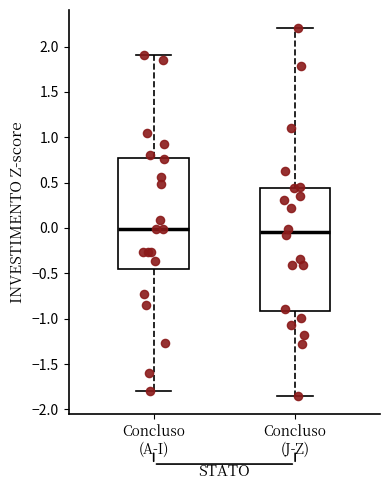

Reading left to right, transcribe this box plot: for each box, give where its median line is, the range the box spans, and where its two whiskers end, as read against the y-axis. The values are not printed on the chart, so give them approximately, as read against the axis.

Concluso (A-I): median 0.00, box -0.45 to 0.75, whiskers -1.80 to 1.90
Concluso (J-Z): median -0.05, box -0.90 to 0.45, whiskers -1.85 to 2.20